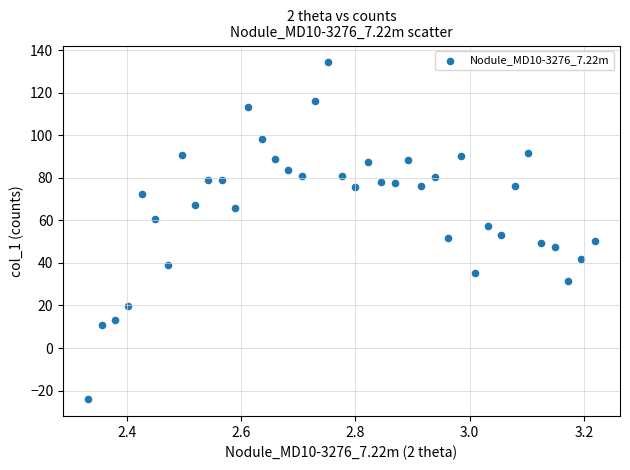

What is the range of Y values (max minus min)?

158.3